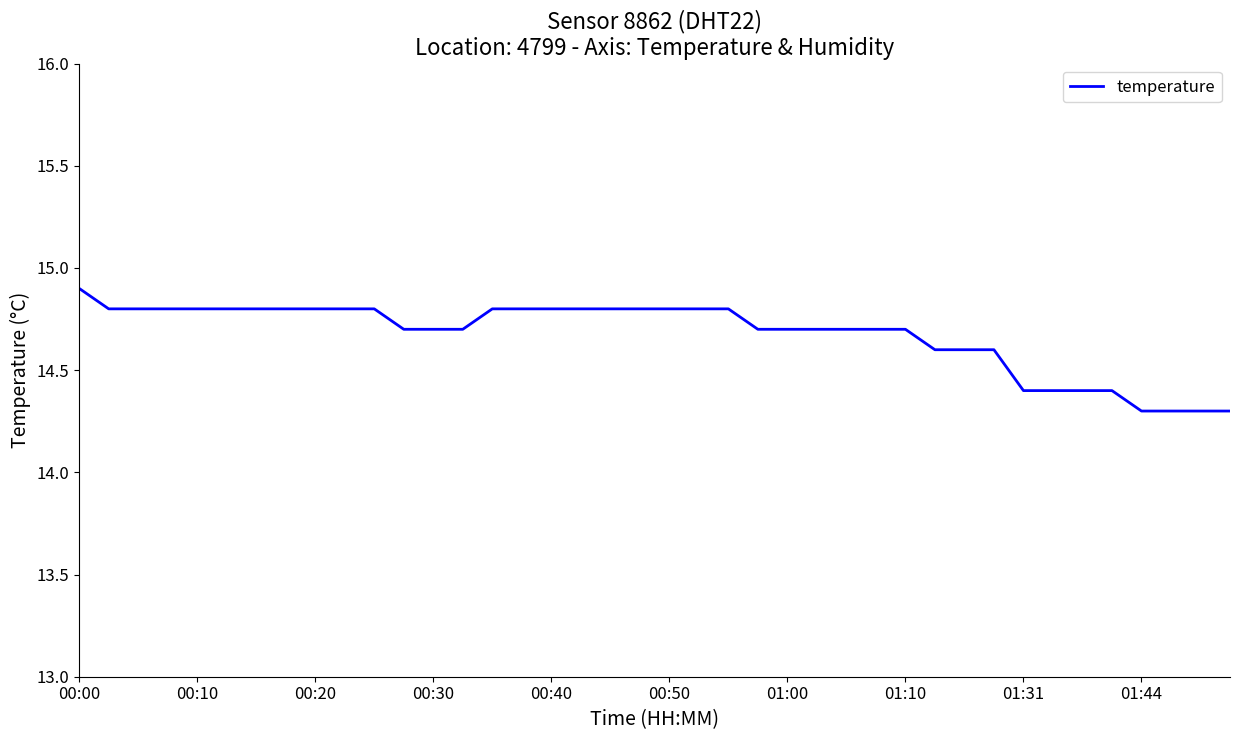

What is the difference between the maximum and minimum values?

0.6